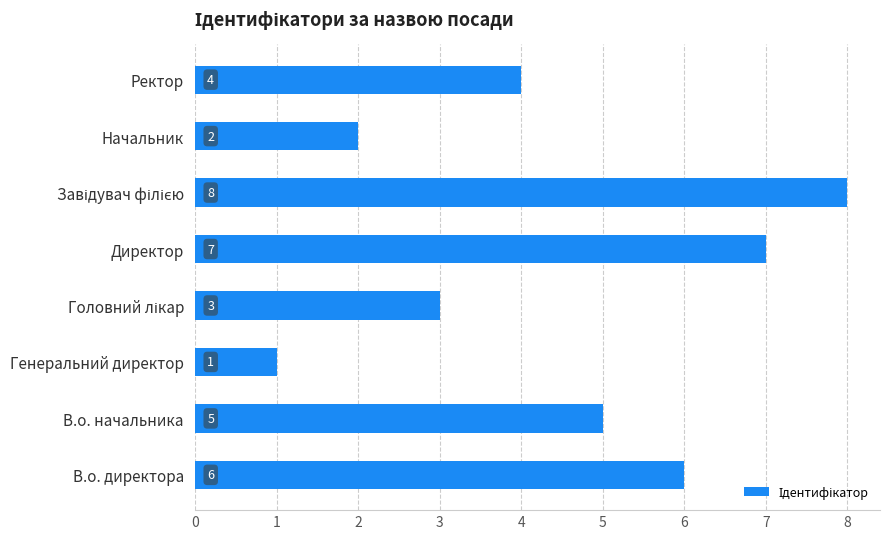

How many series are shown in this chart?

1